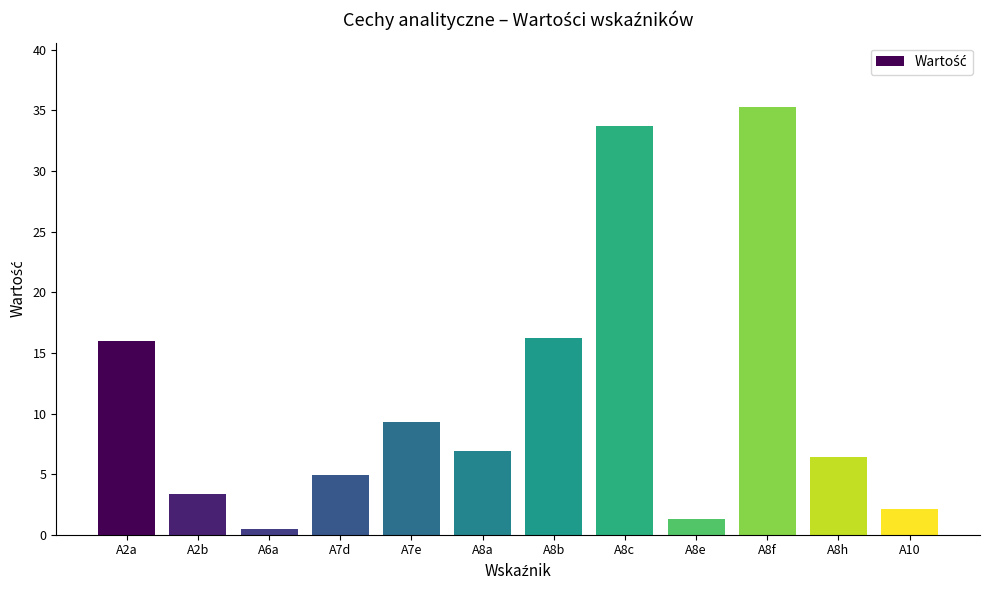

Which has a higher value, A8h or A8e?

A8h